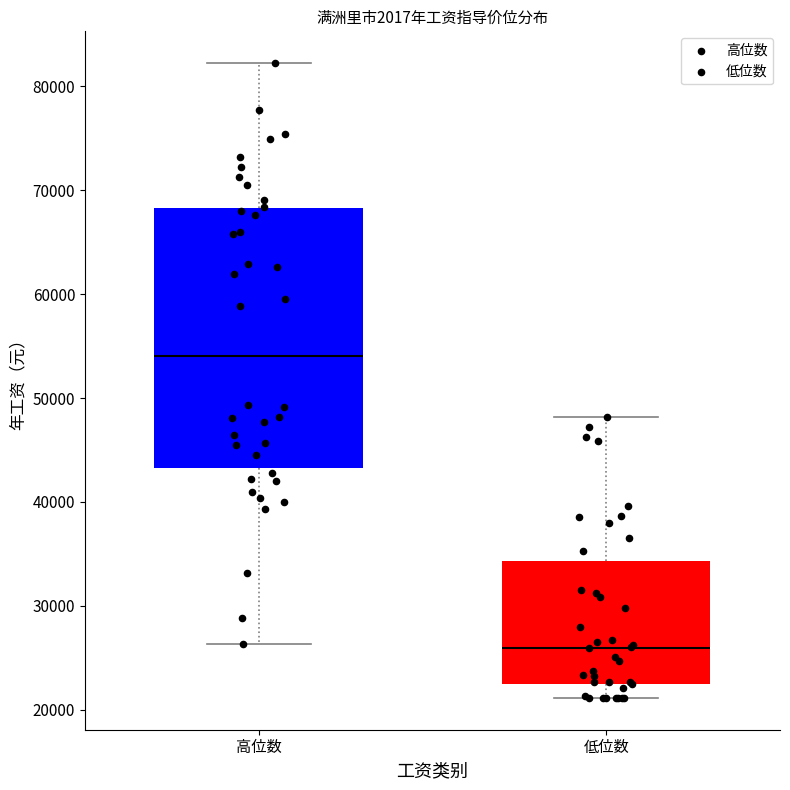

Which box has the highest median line?

高位数